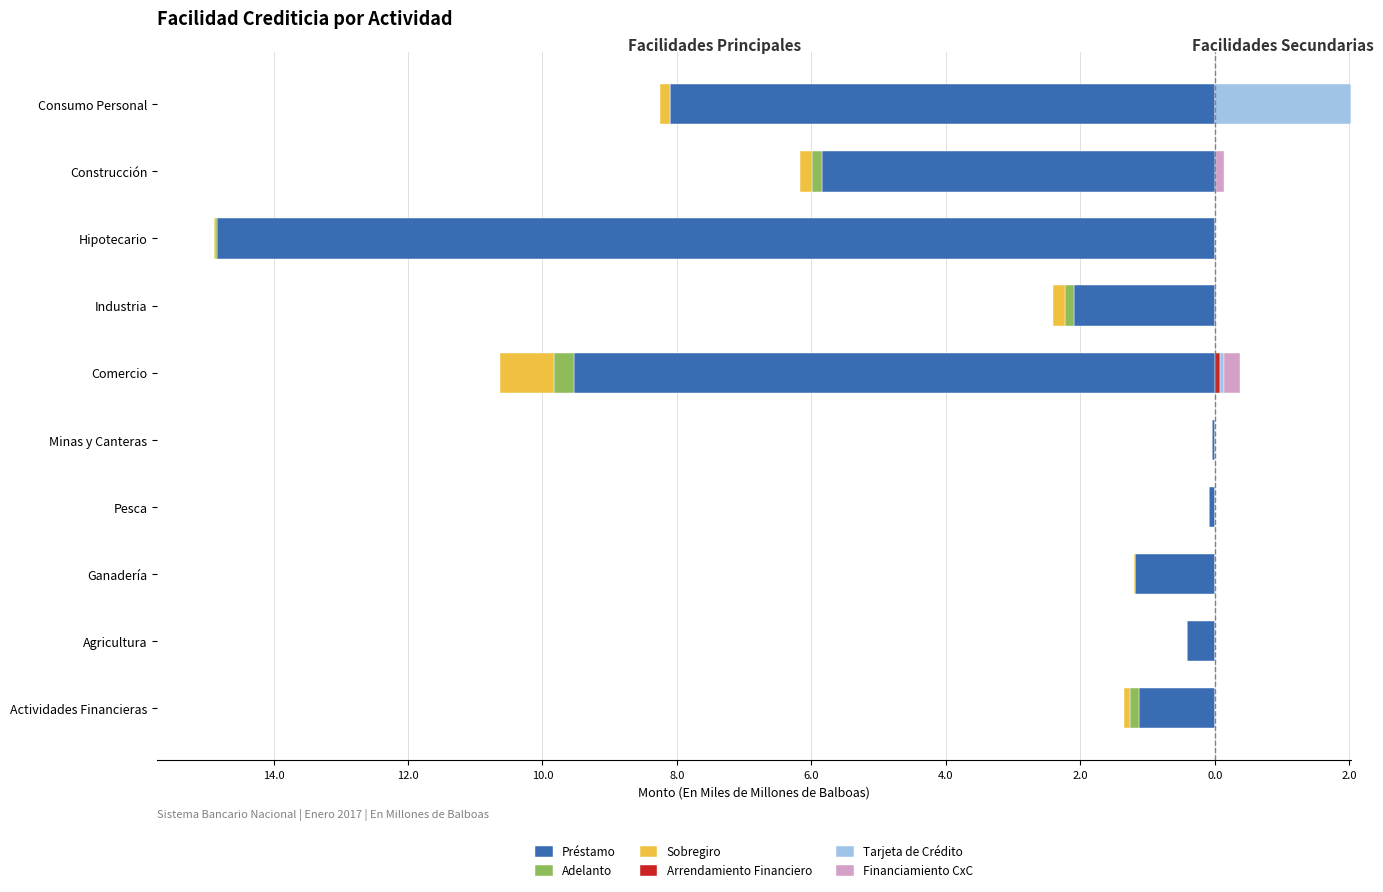

What is the smallest value displayed?

-14.8